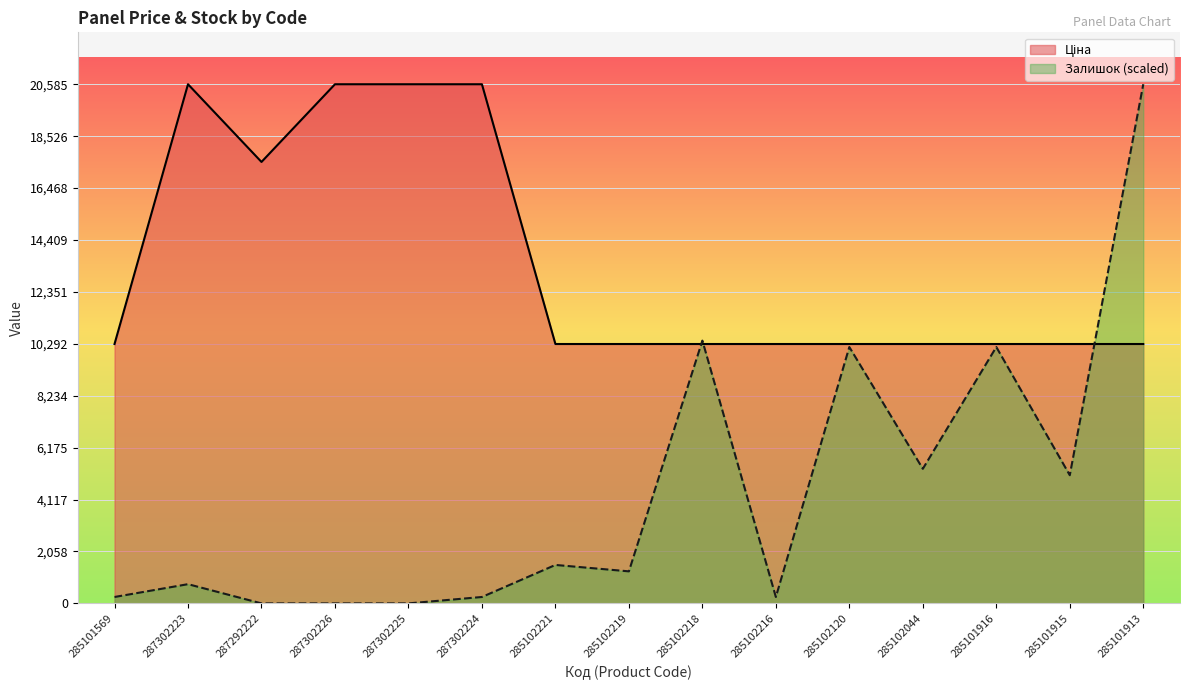

Reading right to left, list all the values displayed in this chart.

Ціна: 285101913=10285.3	285101915=10285.3	285101916=10285.3	285102044=10285.3	285102120=10285.3	285102216=10285.3	285102218=10285.3	285102219=10285.3	285102221=10285.3	287302224=20585.3	287302225=20585.3	287302226=20585.3	287292222=17504.5	287302223=20585.3	285101569=10285.3
Залишок: 285101913=20585.3	285101915=5082.8	285101916=10165.6	285102044=5336.9	285102120=10165.6	285102216=254.1	285102218=10419.7	285102219=1270.7	285102221=1524.8	287302224=254.1	287302225=0.0	287302226=0.0	287292222=0.0	287302223=762.4	285101569=254.1